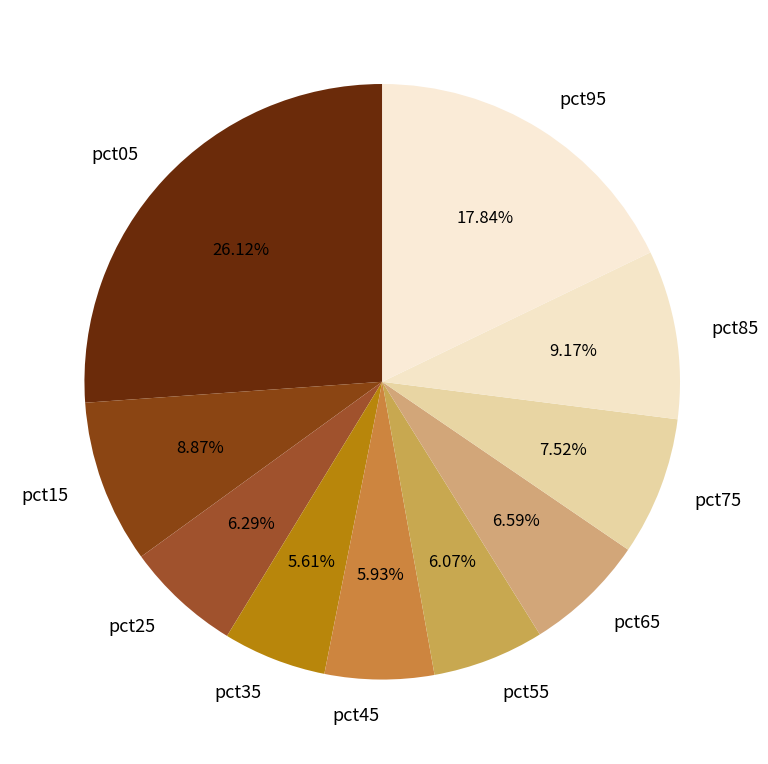

To the nearest percent, what is the combined percentage of pct35 and pct85?

15%